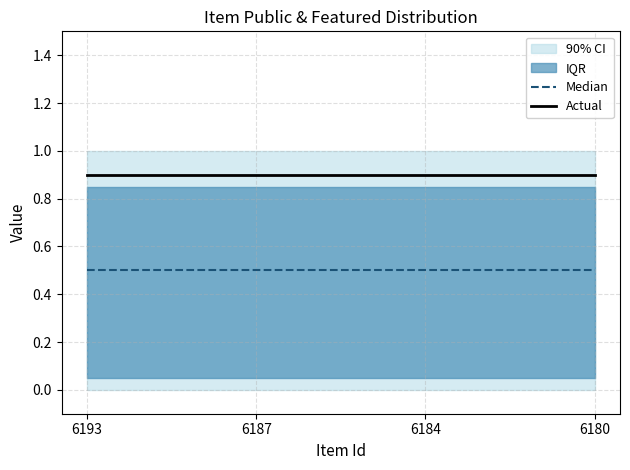

True or false: Actual and Median cross at least once.

False